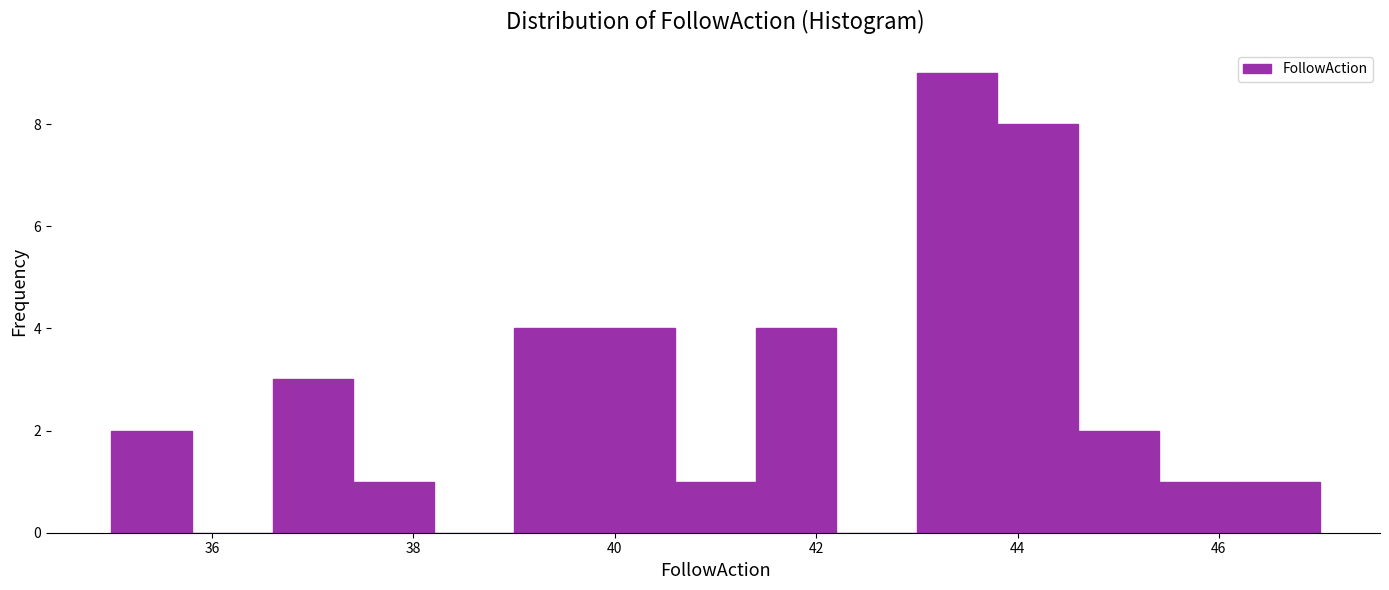

Which range on the x-axis has the tallest bar?

43.0 to 43.8